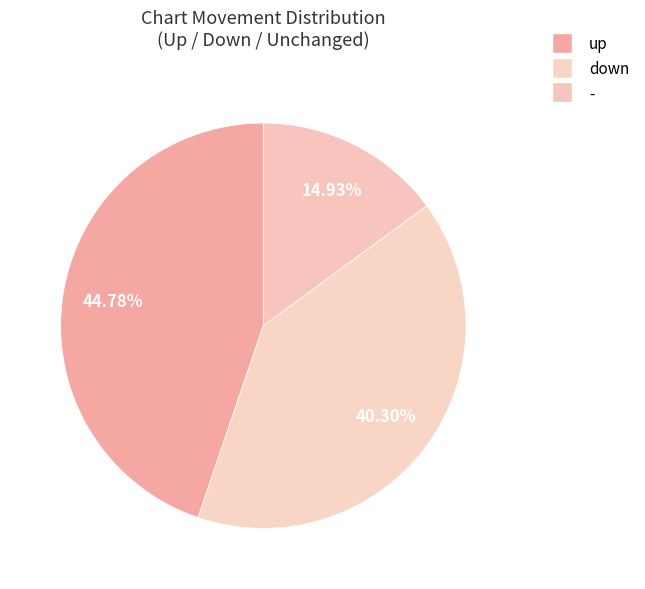

How many slices are in this pie chart?

3